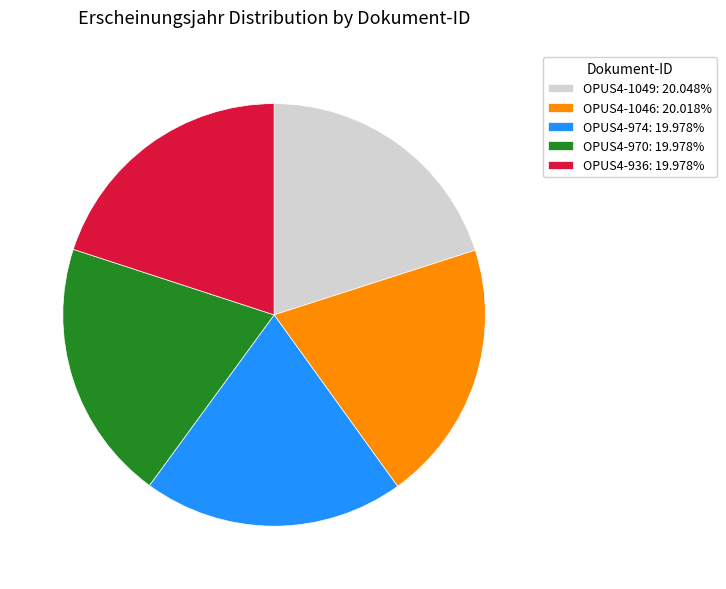

Does OPUS4-1049 account for over 50% of the chart?

No